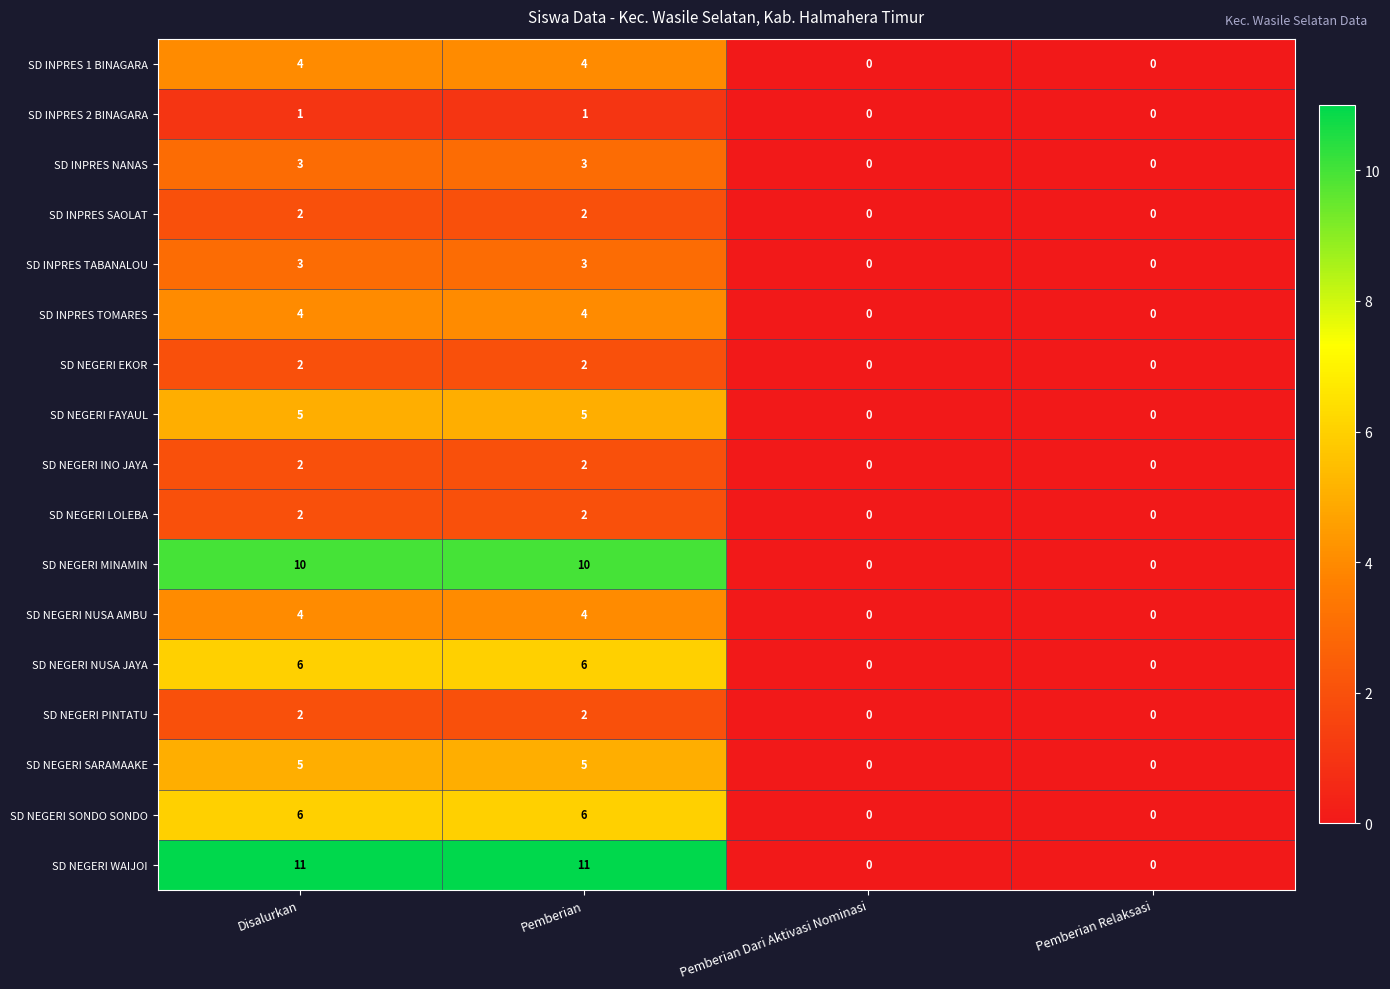

The SD NEGERI SONDO SONDO series shows -3 at Pemberian Dari Aktivasi Nominasi. True or false?

False